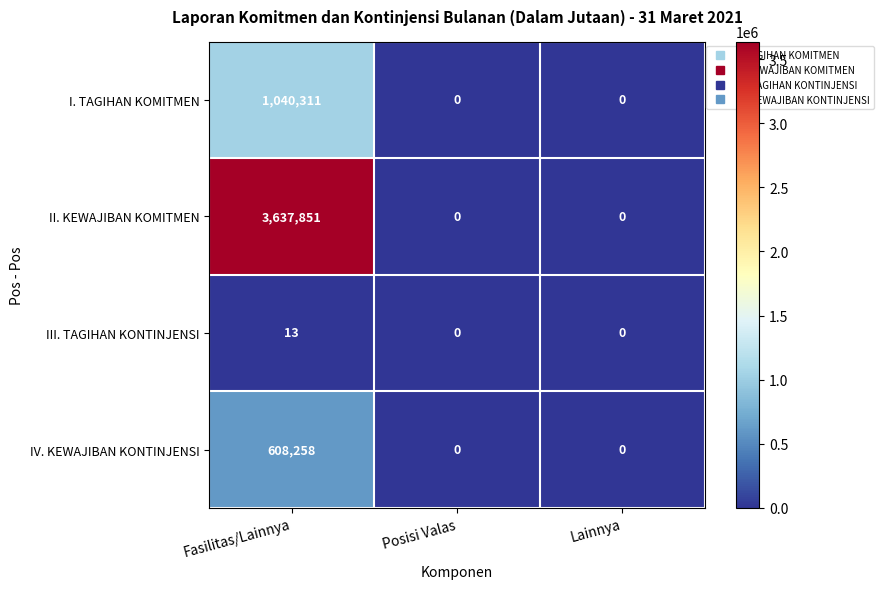

How many distinct data groups are displayed?

4